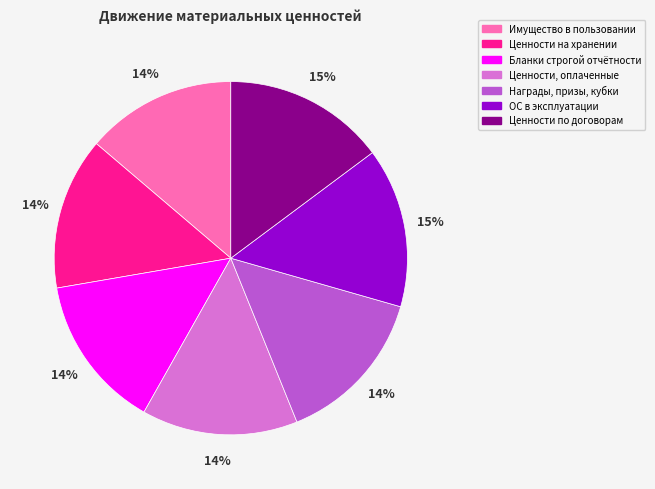

How many segments does this pie chart have?

7